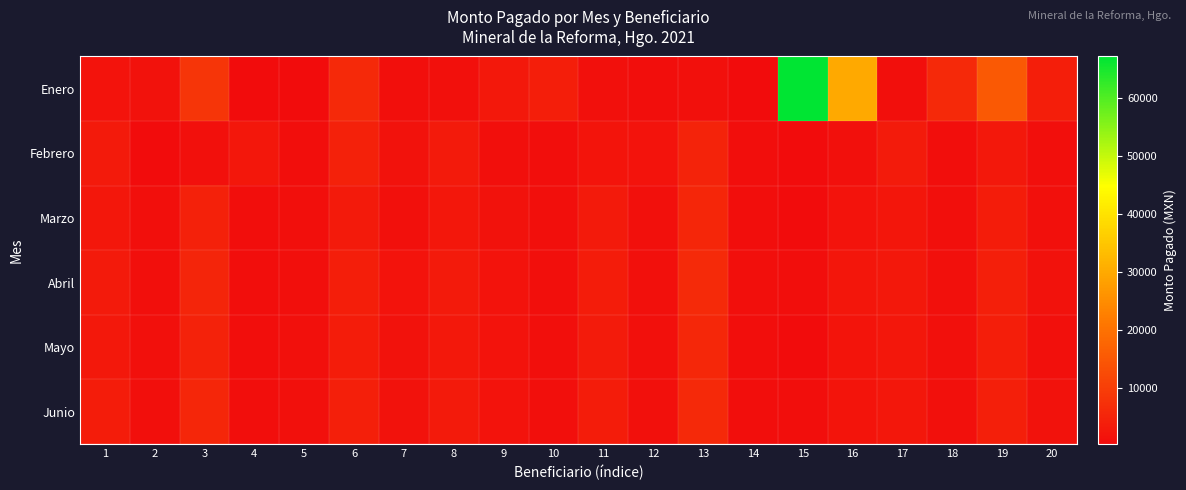

What is the maximum value shown in the chart?

67243.0